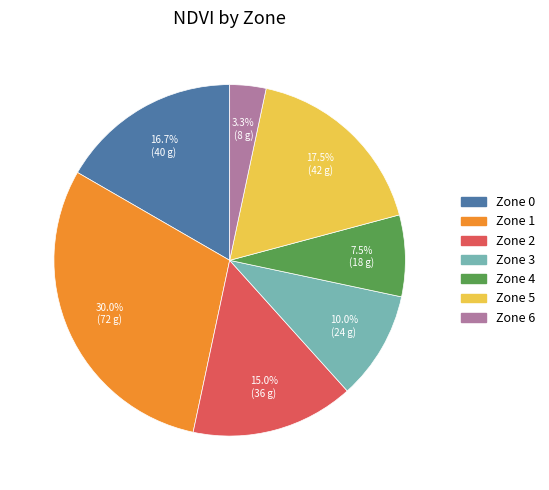

Is Zone 2 the majority of the pie?

No